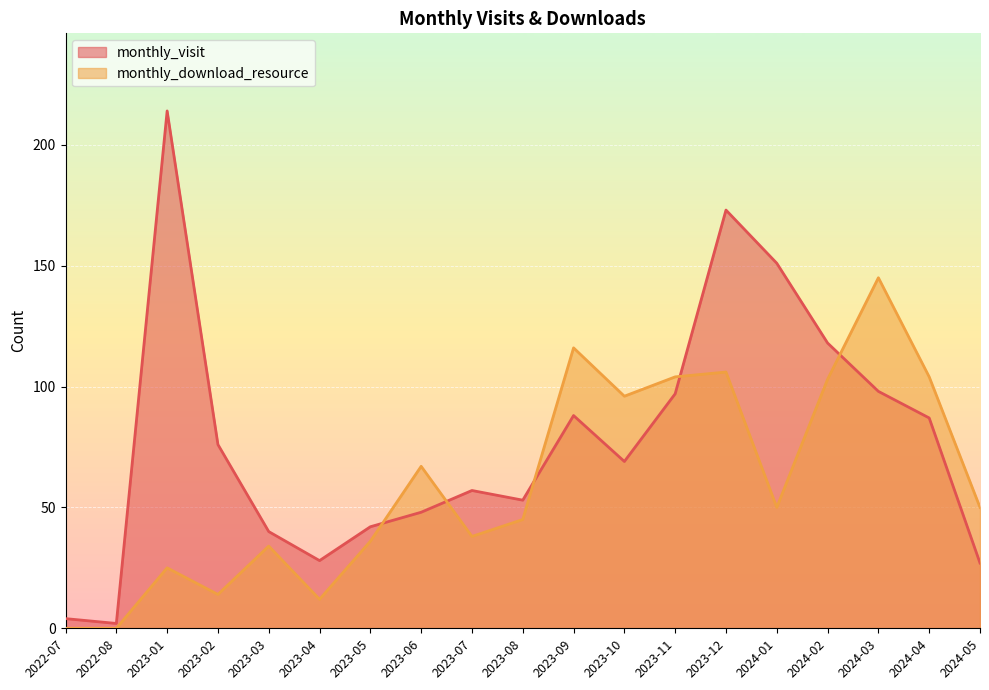

How many lines are shown in the chart?

2